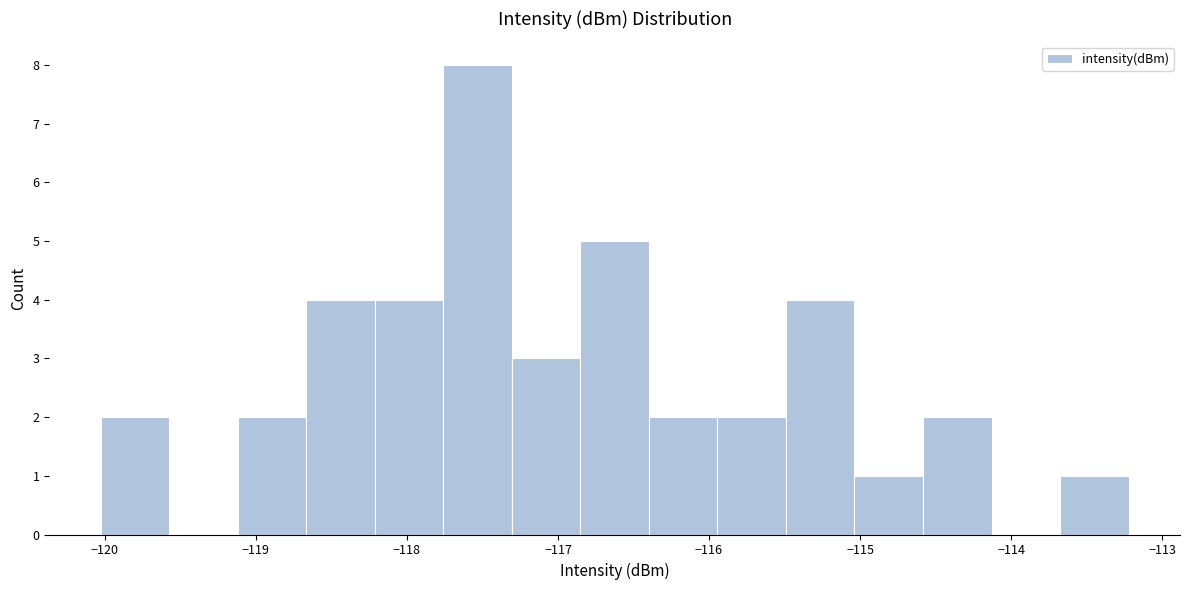

Which range on the x-axis has the tallest bar?

-117.8 to -117.3